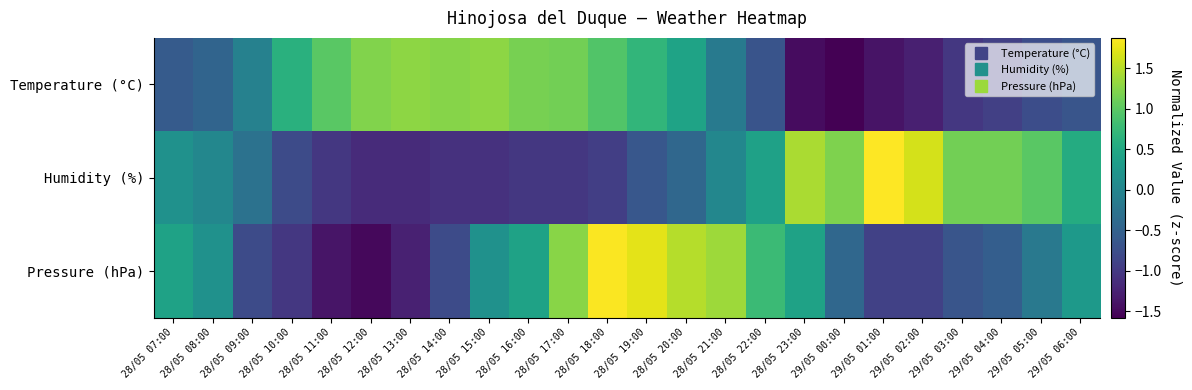

Reading left to right, what are all the values shown in this chart?

Temperature (°C): 28/05 07:00=-0.6	28/05 08:00=-0.5	28/05 09:00=-0.1	28/05 10:00=0.6	28/05 11:00=1.0	28/05 12:00=1.2	28/05 13:00=1.3	28/05 14:00=1.2	28/05 15:00=1.3	28/05 16:00=1.2	28/05 17:00=1.1	28/05 18:00=0.9	28/05 19:00=0.7	28/05 20:00=0.4	28/05 21:00=-0.2	28/05 22:00=-0.7	28/05 23:00=-1.5	29/05 00:00=-1.6	29/05 01:00=-1.4	29/05 02:00=-1.3	29/05 03:00=-1.0	29/05 04:00=-0.9	29/05 05:00=-0.8	29/05 06:00=-0.7
Humidity (%): 28/05 07:00=0.2	28/05 08:00=0.0	28/05 09:00=-0.3	28/05 10:00=-0.8	28/05 11:00=-1.0	28/05 12:00=-1.2	28/05 13:00=-1.2	28/05 14:00=-1.1	28/05 15:00=-1.1	28/05 16:00=-1.0	28/05 17:00=-1.0	28/05 18:00=-0.9	28/05 19:00=-0.6	28/05 20:00=-0.4	28/05 21:00=0.0	28/05 22:00=0.4	28/05 23:00=1.4	29/05 00:00=1.2	29/05 01:00=1.9	29/05 02:00=1.7	29/05 03:00=1.1	29/05 04:00=1.1	29/05 05:00=1.0	29/05 06:00=0.5
Pressure (hPa): 28/05 07:00=0.4	28/05 08:00=0.2	28/05 09:00=-0.8	28/05 10:00=-1.0	28/05 11:00=-1.4	28/05 12:00=-1.5	28/05 13:00=-1.3	28/05 14:00=-0.8	28/05 15:00=0.2	28/05 16:00=0.4	28/05 17:00=1.3	28/05 18:00=1.9	28/05 19:00=1.7	28/05 20:00=1.5	28/05 21:00=1.4	28/05 22:00=0.8	28/05 23:00=0.4	29/05 00:00=-0.4	29/05 01:00=-0.9	29/05 02:00=-0.9	29/05 03:00=-0.7	29/05 04:00=-0.5	29/05 05:00=-0.2	29/05 06:00=0.3